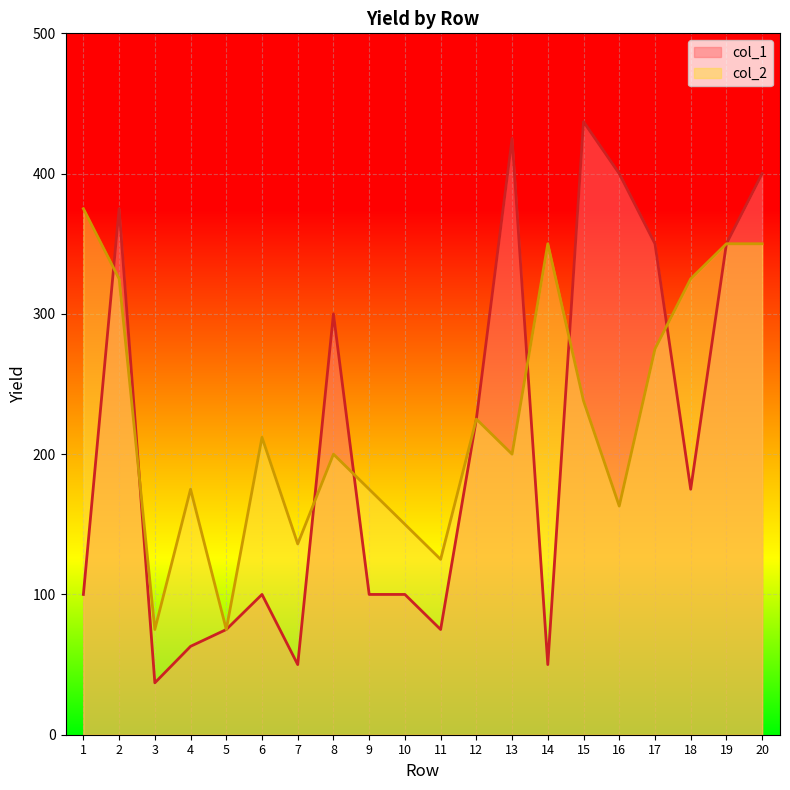

What is the smallest value displayed?

37